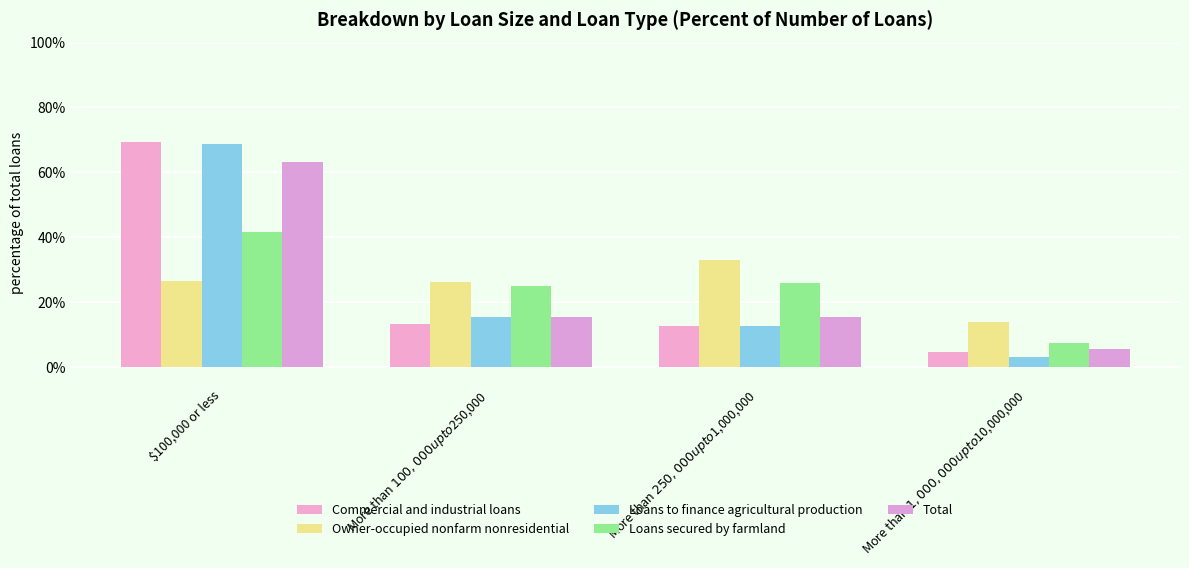

At More than $100,000 up to $250,000, list the series in order from smallest to largest.

Commercial and industrial loans, Loans to finance agricultural production, Total, Loans secured by farmland, Owner-occupied nonfarm nonresidential